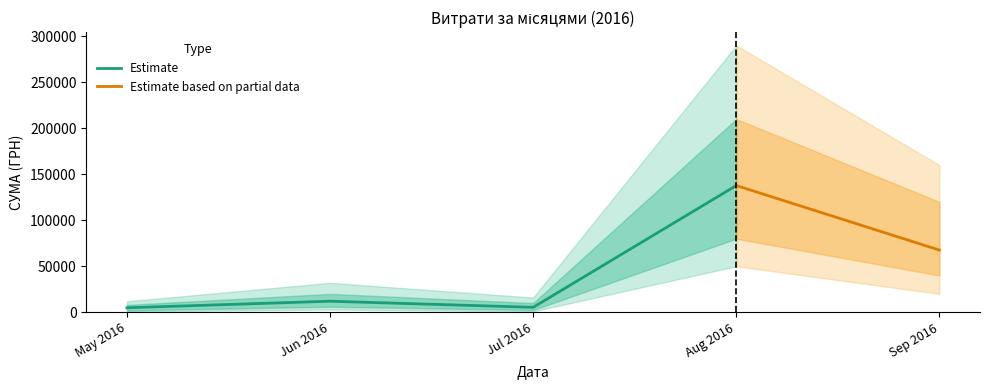

In Estimate, how many points are higher than both neighbors (excluding endpoints)?

1